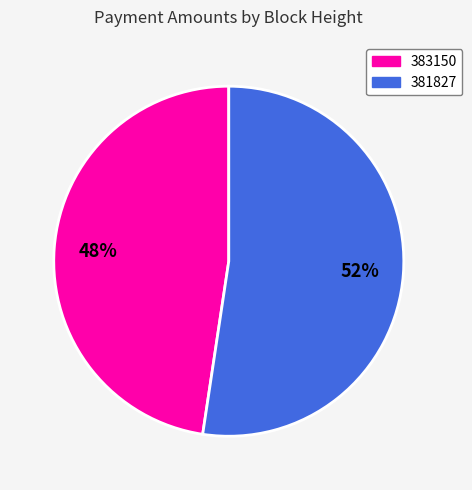

Does any single category account for the majority?

Yes